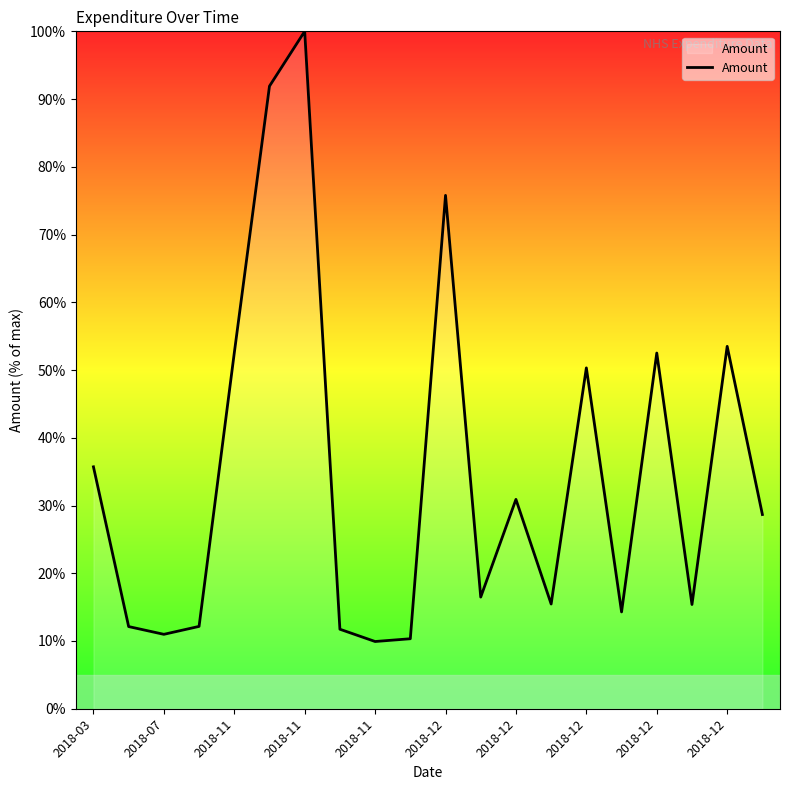

What is the smallest value displayed?

9.9